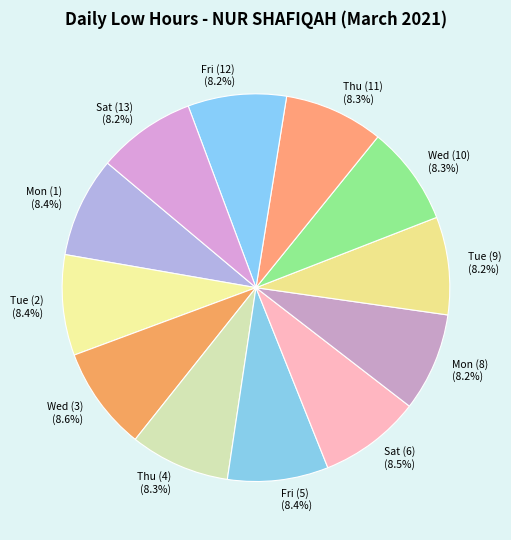

To the nearest percent, what is the combined percentage of Fri (12) and Mon (1)?

17%